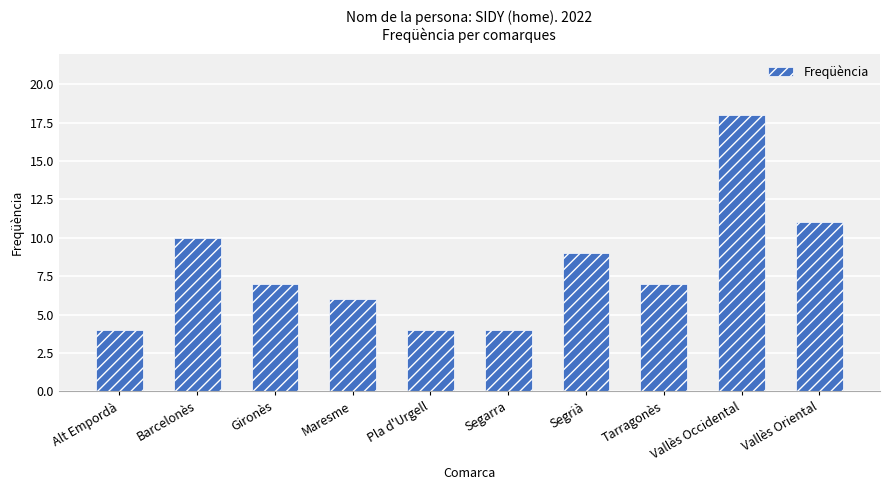

Which category has the highest value across all series?

Vallès Occidental